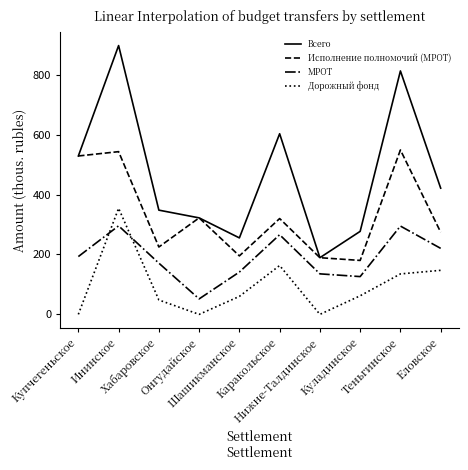

True or false: МРОТ has a value of 51.7 at Онгудайское.

True